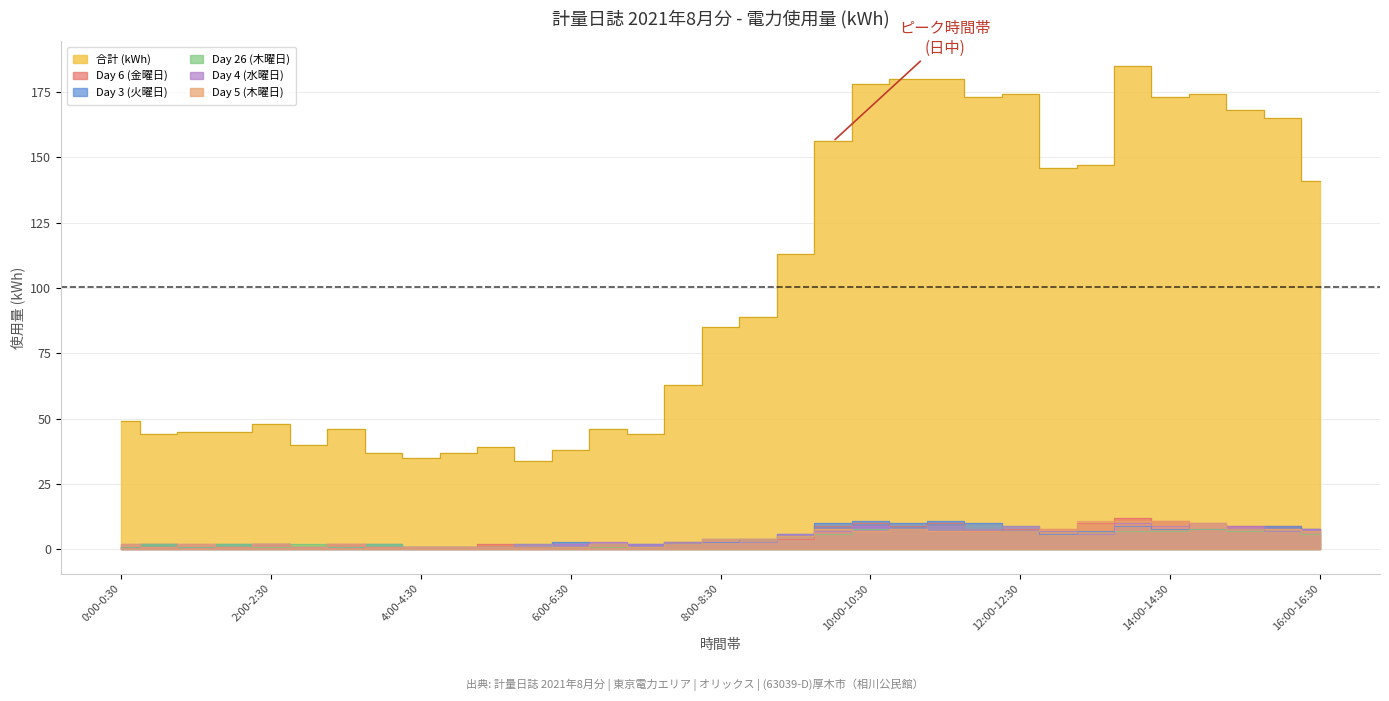

Reading left to right, transcribe all the data shown in this chart.

合計 (kWh): 49	44	45	45	48	40	46	37	35	37	39	34	38	46	44	63	85	89	113	156	178	180	180	173	174	146	147	185	173	174	168	165	141
Day 6 (金曜日): 1	2	1	1	2	1	2	1	1	1	2	1	1	1	1	3	3	4	4	9	10	9	10	7	8	8	10	12	11	8	9	9	8
Day 3 (火曜日): 1	2	1	2	2	1	1	2	1	1	1	1	3	2	2	2	3	4	6	10	11	10	11	10	7	6	7	9	8	8	8	9	8
Day 26 (木曜日): 1	2	1	2	1	2	1	2	1	1	1	2	1	1	1	3	4	3	5	6	8	8	9	8	9	7	6	7	7	8	7	7	6
Day 4 (水曜日): 2	1	2	1	2	1	2	1	1	1	1	2	2	3	2	3	4	3	6	7	9	8	9	8	9	7	6	10	9	10	9	7	8
Day 5 (木曜日): 2	1	2	1	2	1	2	1	1	1	1	1	1	2	1	2	4	4	5	8	7	8	7	7	7	8	11	11	11	10	8	8	7